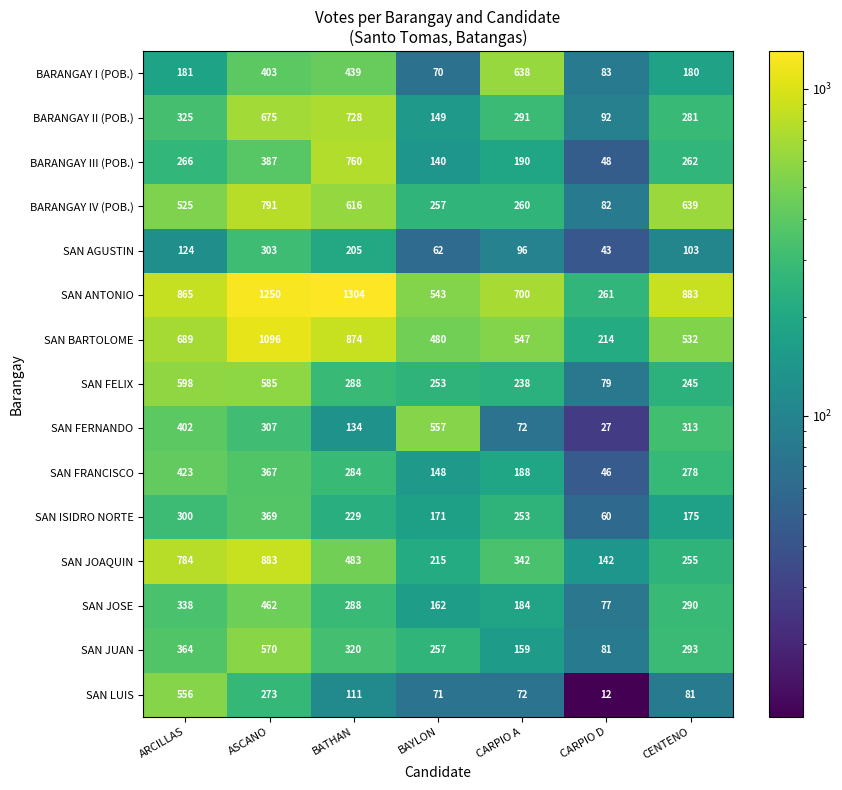

What is the difference between the highest and lowest values at BAYLON?

495